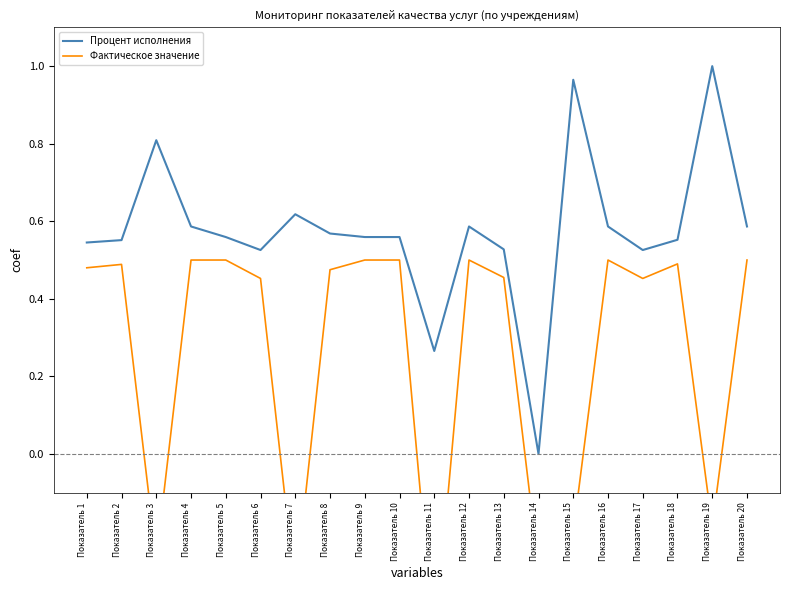

True or false: Процент исполнения has more than 2 points higher than both neighbors.

True